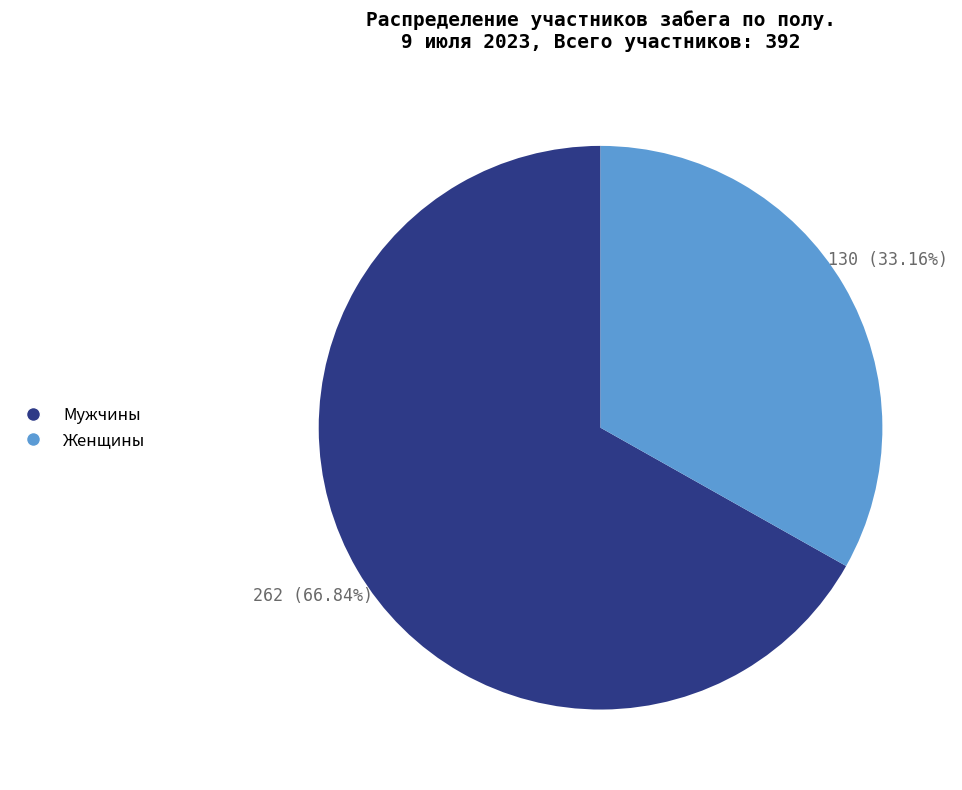

Which has a higher value, Мужчины or Женщины?

Мужчины